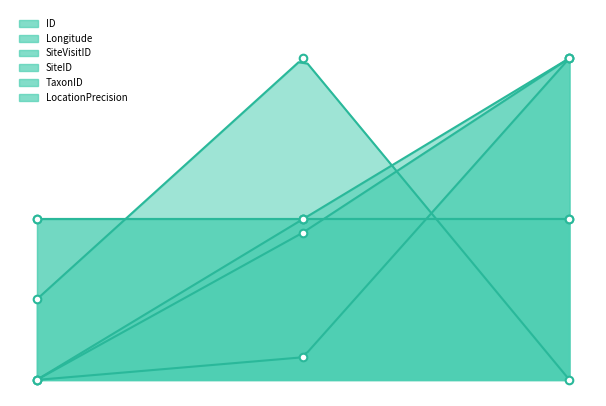

At which category is the sum across all series the highest?

1938-09-20